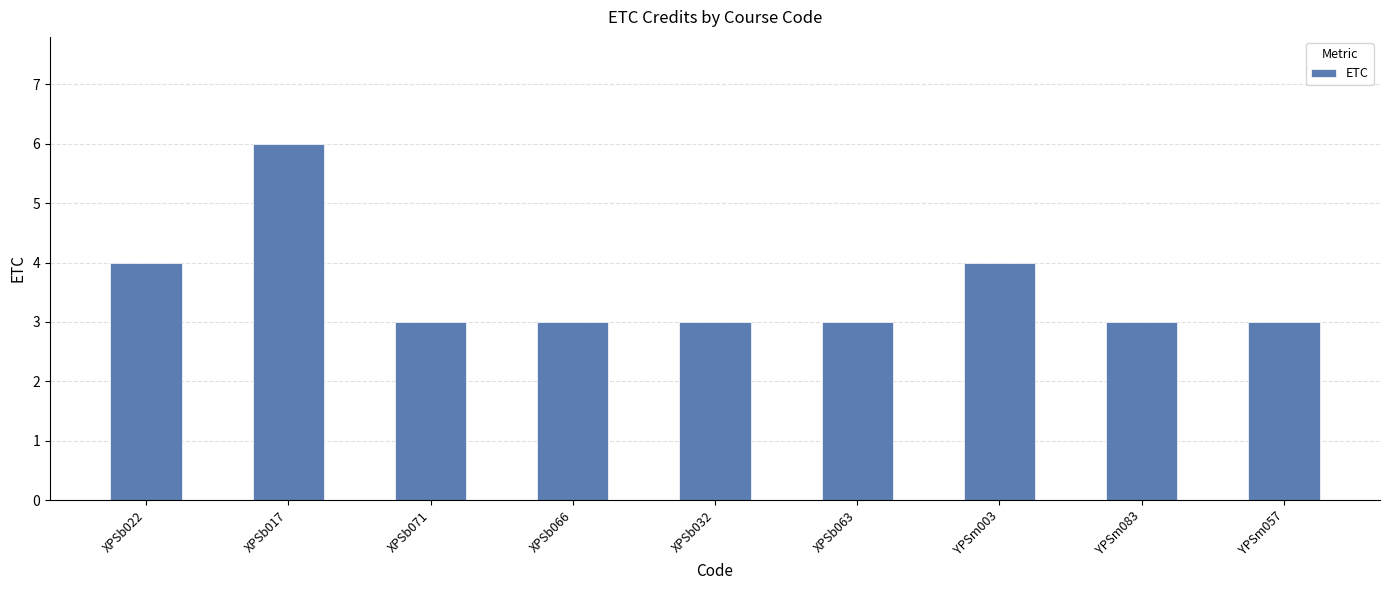

Read the value at XPSb032.

3